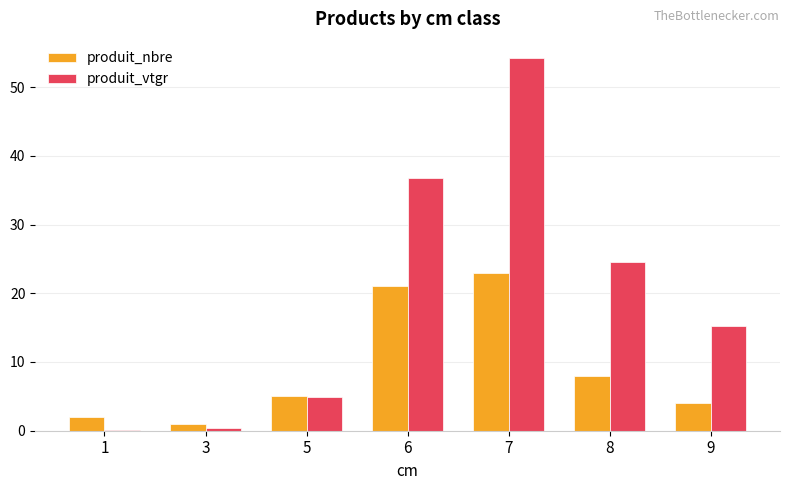

Which series changed the most between 6 and 7?

produit_vtgr